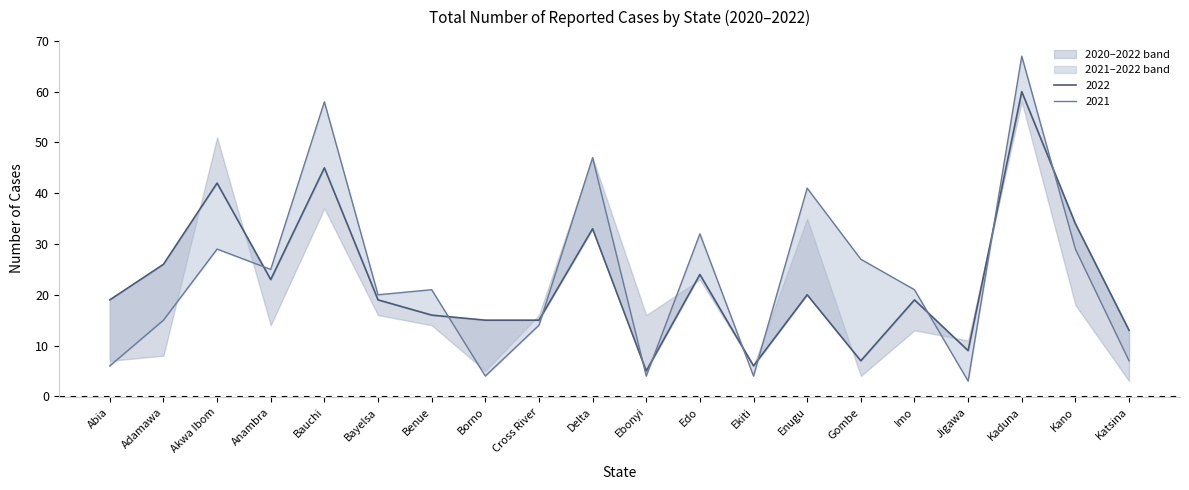

Does the chart display data point markers on the line(s)?

No